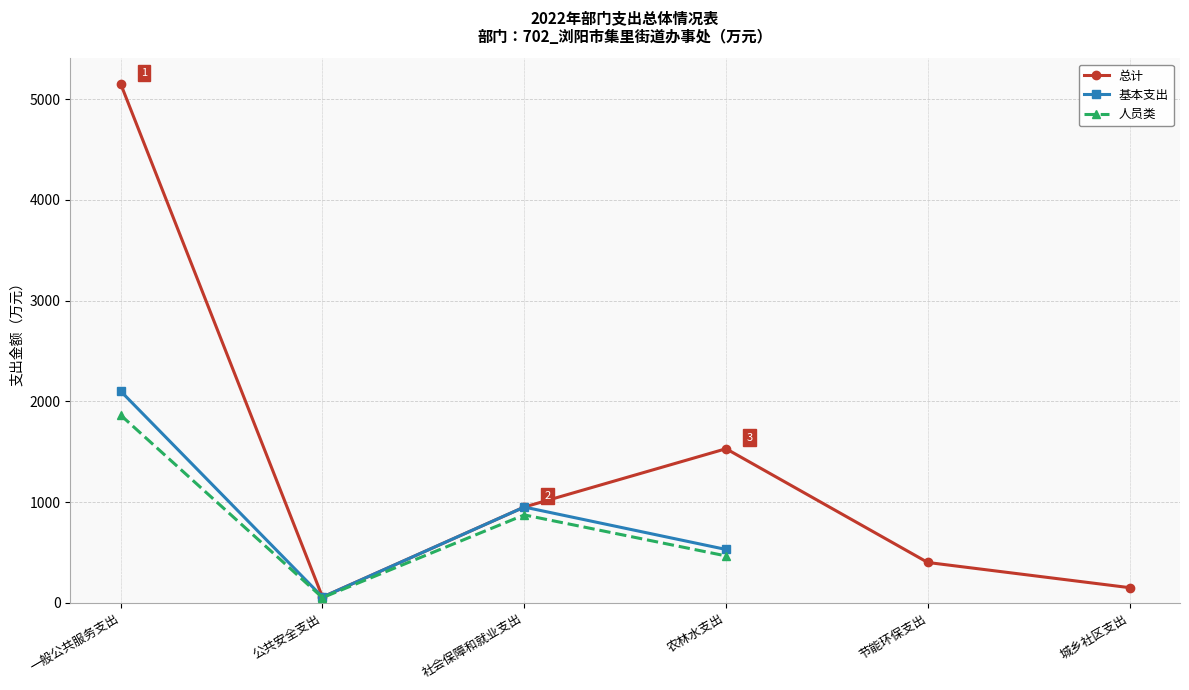

Which series has the largest range (max minus min)?

总计